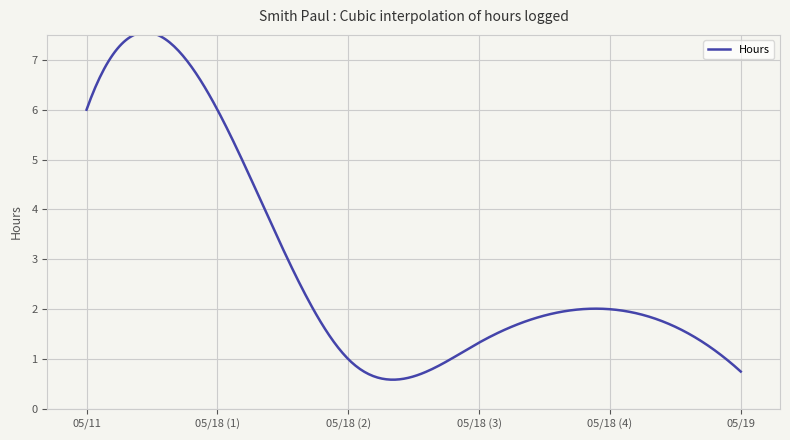

What is the greatest value displayed?

7.6